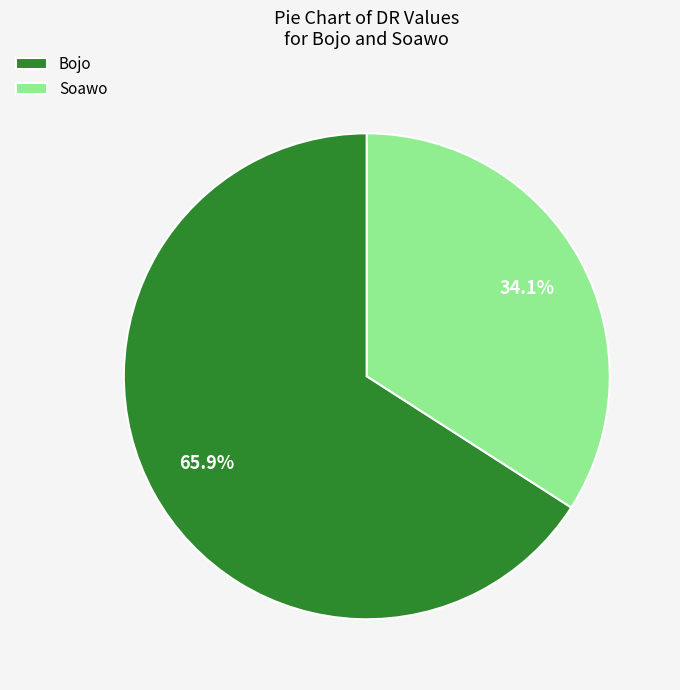

How many segments does this pie chart have?

2